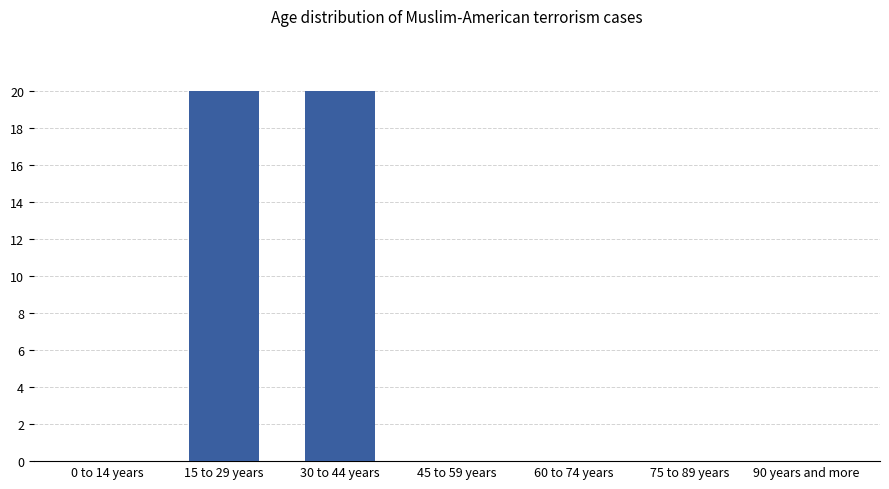

What is the average value?

6